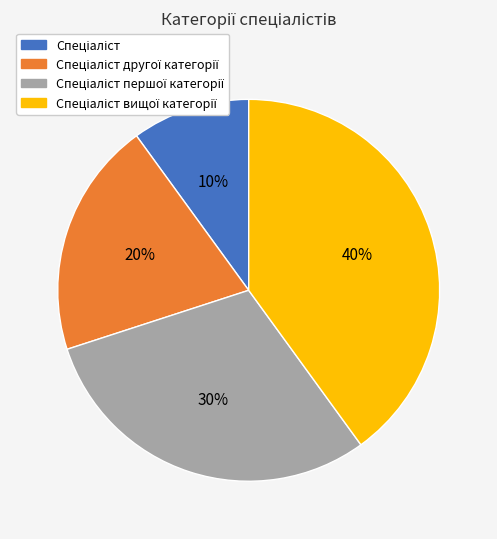

Is there any slice that represents more than half of the pie?

No